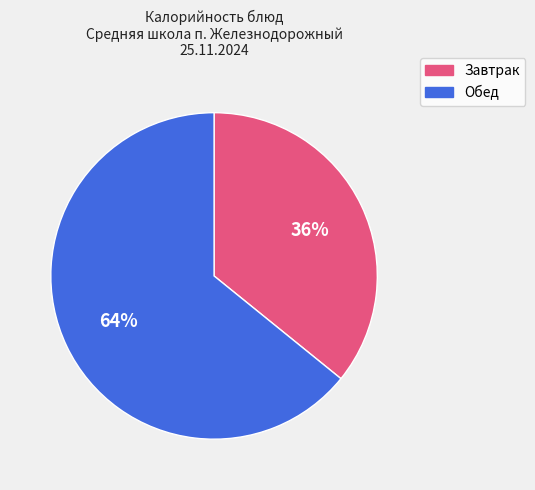

To the nearest percent, what is the difference between the largest and smallest slice percentages?

28%